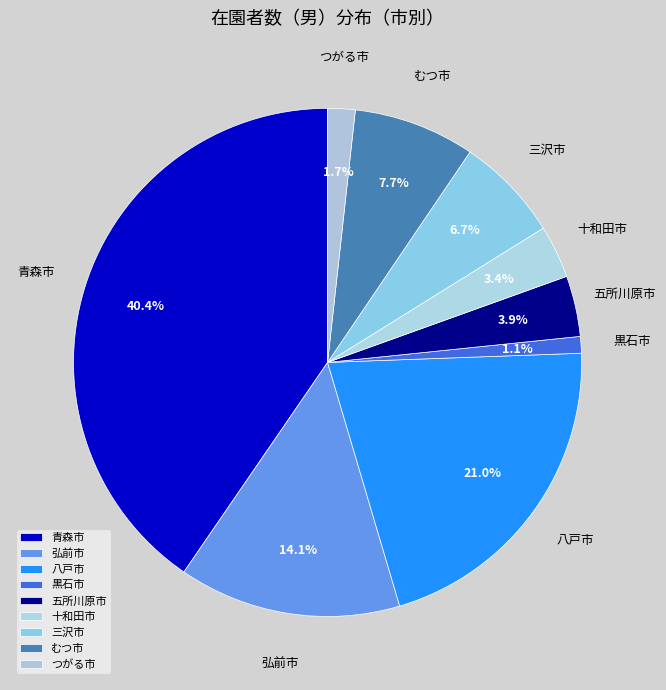

Do 八戸市 and 黒石市 together represent more than half of the pie?

No